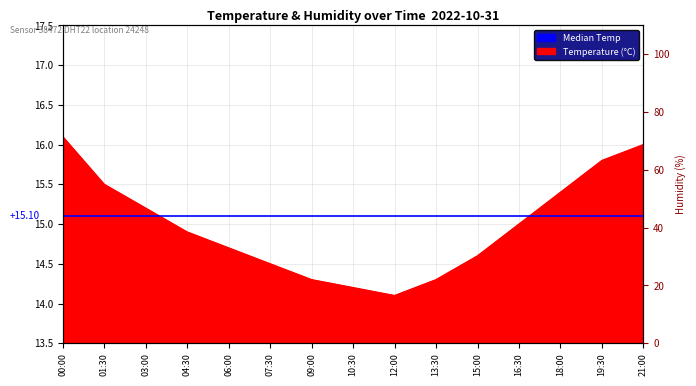

What is the sum of the values at 00:00 and 03:00?

31.3